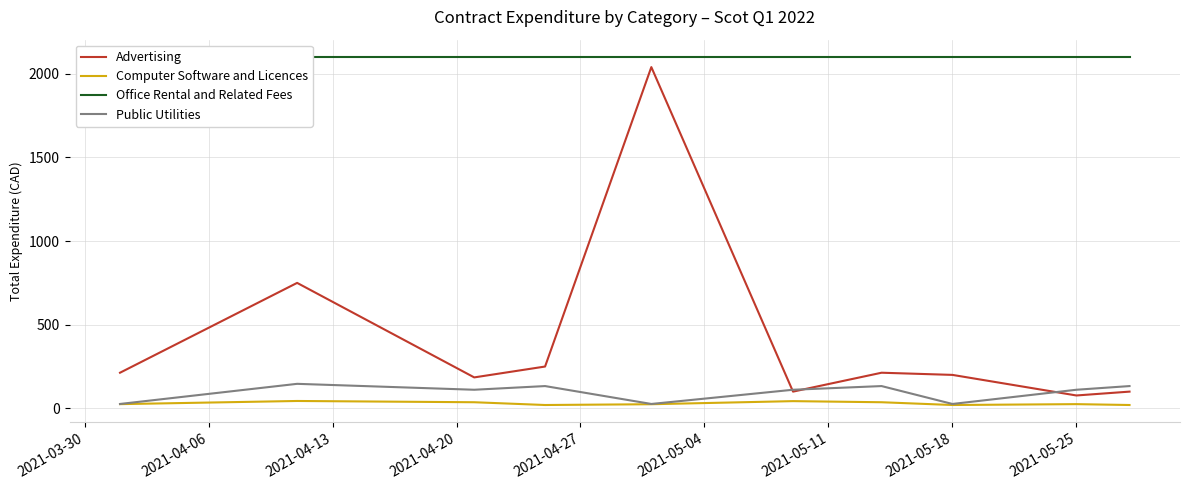

True or false: Advertising and Computer Software and Licences intersect in this chart.

False